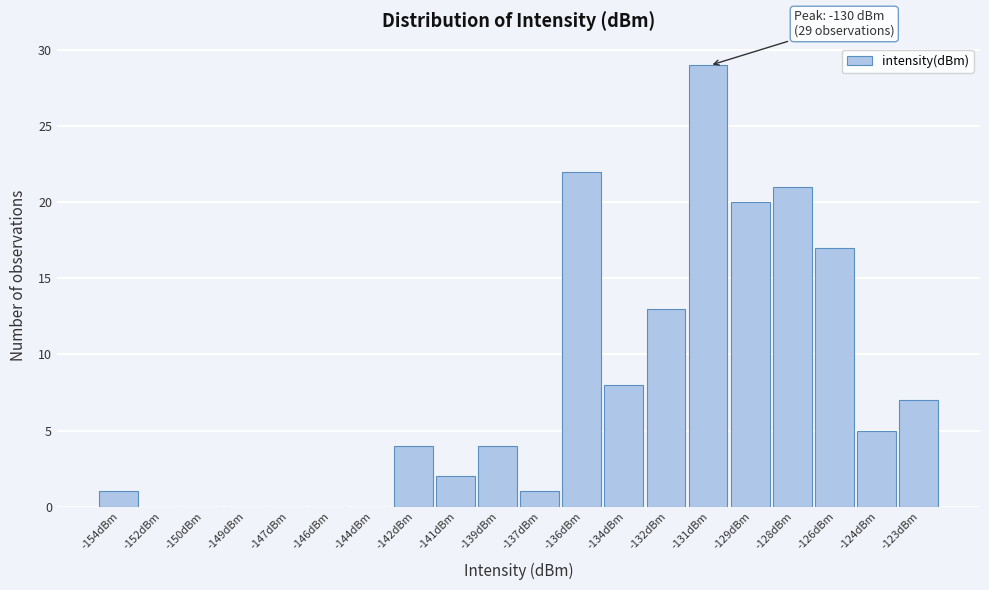

Reading left to right, extract all data points from this chart.

-154dBm=1	-152dBm=0	-150dBm=0	-149dBm=0	-147dBm=0	-146dBm=0	-144dBm=0	-142dBm=4	-141dBm=2	-139dBm=4	-137dBm=1	-136dBm=22	-134dBm=8	-132dBm=13	-131dBm=29	-129dBm=20	-128dBm=21	-126dBm=17	-124dBm=5	-123dBm=7